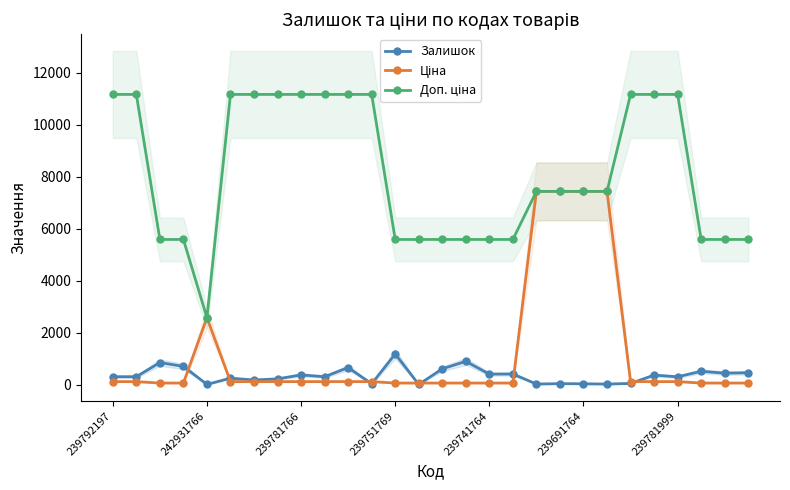

The value of Доп. ціна at 7 is 11169.0. True or false?

True